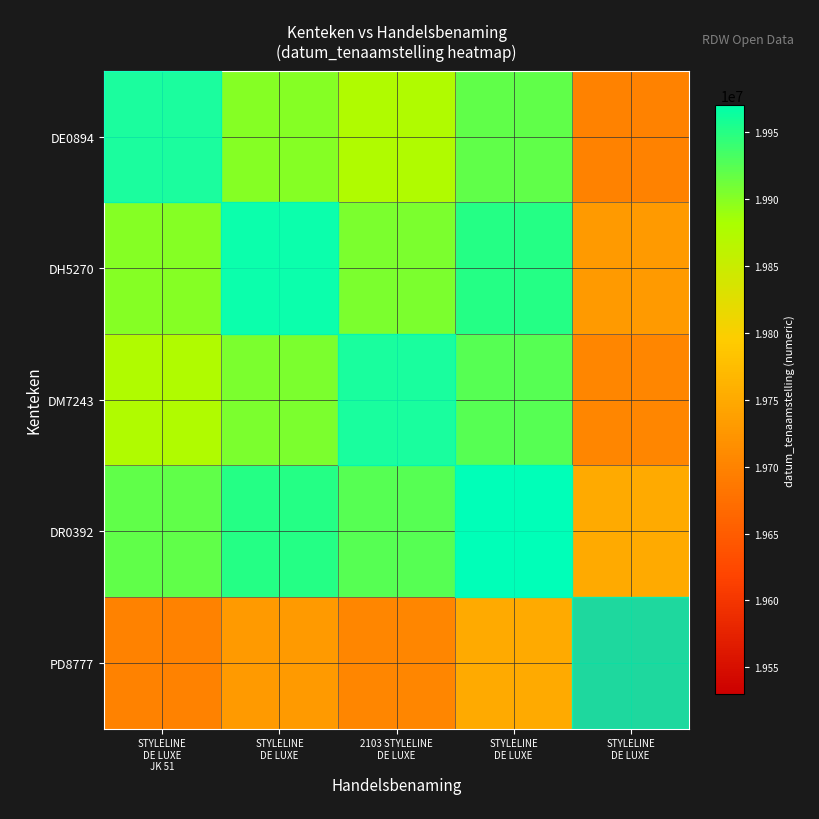

Reading left to right, extract all data points from this chart.

DE0894: STYLELINE
DE LUXE
JK 51=19870000	STYLELINE
DE LUXE=19900000	2103 STYLELINE
DE LUXE=19875000	STYLELINE
DE LUXE=19920000	STYLELINE
DE LUXE=19700000
DH5270: STYLELINE
DE LUXE
JK 51=19900000	STYLELINE
DE LUXE=19930000	2103 STYLELINE
DE LUXE=19905000	STYLELINE
DE LUXE=19950000	STYLELINE
DE LUXE=19730000
DM7243: STYLELINE
DE LUXE
JK 51=19875000	STYLELINE
DE LUXE=19905000	2103 STYLELINE
DE LUXE=19880000	STYLELINE
DE LUXE=19925000	STYLELINE
DE LUXE=19705000
DR0392: STYLELINE
DE LUXE
JK 51=19920000	STYLELINE
DE LUXE=19950000	2103 STYLELINE
DE LUXE=19925000	STYLELINE
DE LUXE=19970000	STYLELINE
DE LUXE=19750000
PD8777: STYLELINE
DE LUXE
JK 51=19700000	STYLELINE
DE LUXE=19730000	2103 STYLELINE
DE LUXE=19705000	STYLELINE
DE LUXE=19750000	STYLELINE
DE LUXE=19530000